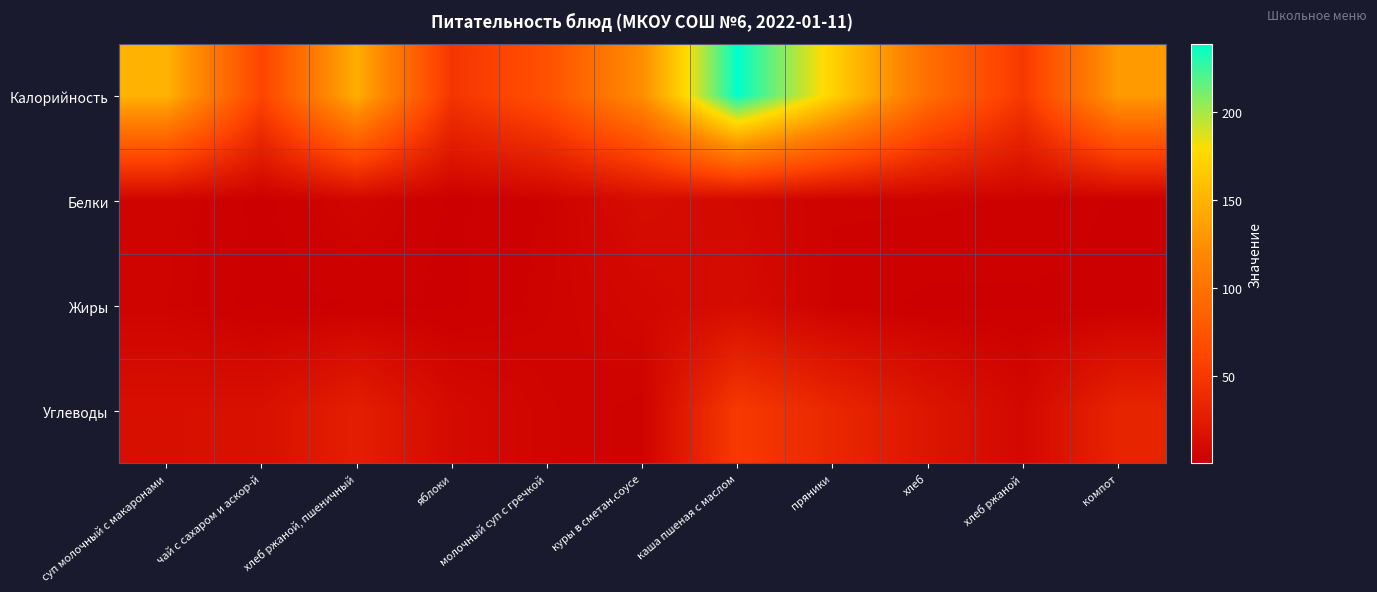

Rank the series at чай с сахаром и аскор-й from highest to lowest value.

Калорийность, Углеводы, Белки, Жиры